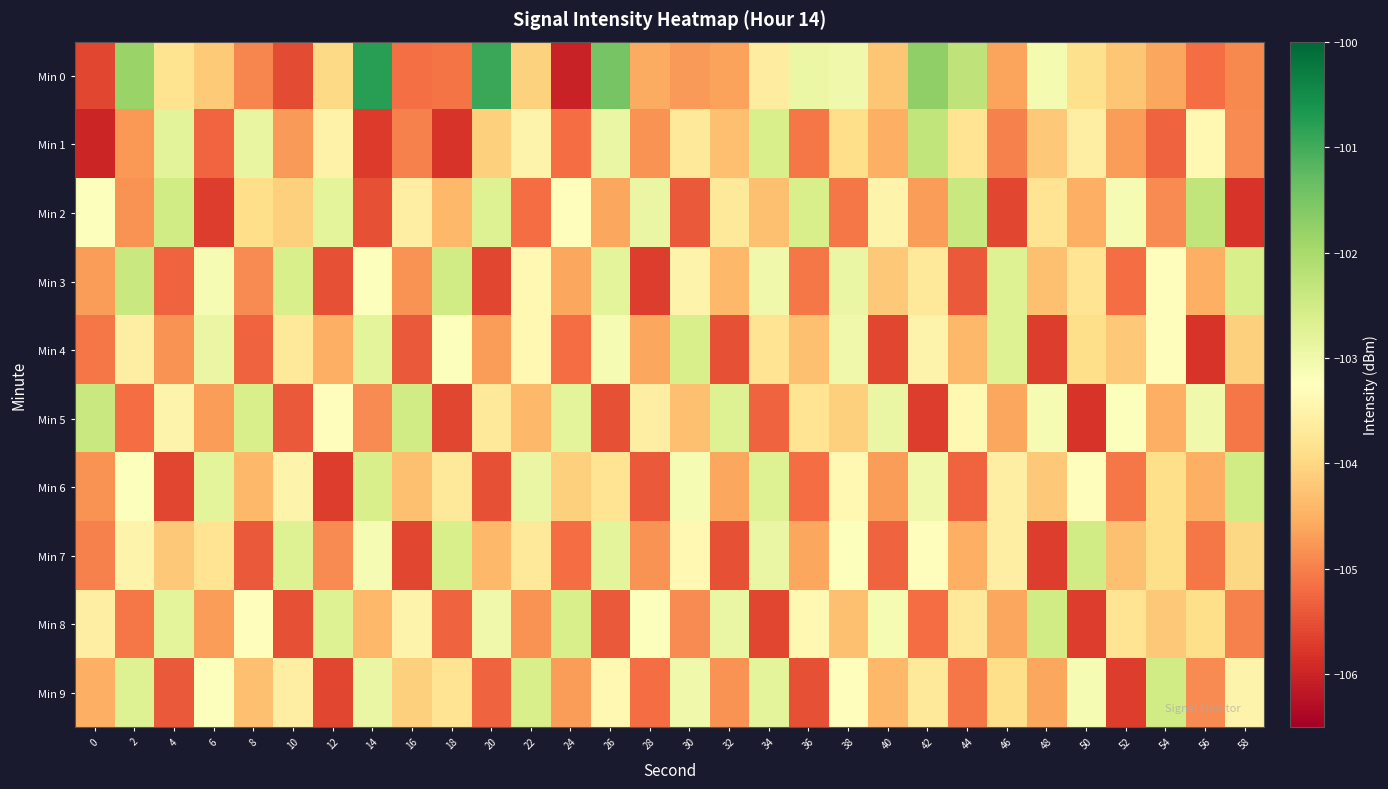

Reading left to right, extract all data points from this chart.

Min 0: 0=-105.6	2=-101.8	4=-103.8	6=-104.2	8=-104.9	10=-105.5	12=-104.0	14=-100.8	16=-105.2	18=-105.1	20=-100.9	22=-104.1	24=-106.0	26=-101.5	28=-104.6	30=-104.7	32=-104.7	34=-103.6	36=-102.9	38=-103.0	40=-104.2	42=-101.7	44=-102.3	46=-104.6	48=-103.1	50=-103.9	52=-104.2	54=-104.6	56=-105.2	58=-104.9
Min 1: 0=-106.0	2=-104.8	4=-102.8	6=-105.3	8=-102.9	10=-104.7	12=-103.5	14=-105.7	16=-105.0	18=-105.8	20=-104.1	22=-103.5	24=-105.2	26=-102.9	28=-104.8	30=-103.7	32=-104.3	34=-102.6	36=-105.1	38=-103.9	40=-104.5	42=-102.3	44=-103.8	46=-105.0	48=-104.2	50=-103.6	52=-104.7	54=-105.3	56=-103.4	58=-104.9
Min 2: 0=-103.2	2=-104.8	4=-102.5	6=-105.7	8=-103.9	10=-104.1	12=-102.8	14=-105.5	16=-103.6	18=-104.4	20=-102.7	22=-105.2	24=-103.3	26=-104.6	28=-102.9	30=-105.4	32=-103.7	34=-104.3	36=-102.6	38=-105.1	40=-103.5	42=-104.7	44=-102.4	46=-105.6	48=-103.8	50=-104.5	52=-103.1	54=-104.9	56=-102.3	58=-105.8
Min 3: 0=-104.7	2=-102.4	4=-105.3	6=-103.1	8=-104.9	10=-102.6	12=-105.5	14=-103.2	16=-104.8	18=-102.5	20=-105.6	22=-103.4	24=-104.6	26=-102.8	28=-105.7	30=-103.5	32=-104.4	34=-103.0	36=-105.1	38=-102.9	40=-104.2	42=-103.7	44=-105.4	46=-102.7	48=-104.3	50=-103.8	52=-105.2	54=-103.3	56=-104.5	58=-102.6
Min 4: 0=-105.1	2=-103.6	4=-104.8	6=-102.9	8=-105.3	10=-103.7	12=-104.5	14=-102.8	16=-105.4	18=-103.2	20=-104.7	22=-103.4	24=-105.2	26=-103.1	28=-104.6	30=-102.6	32=-105.5	34=-103.8	36=-104.3	38=-103.0	40=-105.6	42=-103.5	44=-104.4	46=-102.7	48=-105.7	50=-103.9	52=-104.2	54=-103.3	56=-105.8	58=-104.1
Min 5: 0=-102.4	2=-105.2	4=-103.5	6=-104.7	8=-102.6	10=-105.4	12=-103.3	14=-104.9	16=-102.5	18=-105.6	20=-103.7	22=-104.4	24=-102.8	26=-105.5	28=-103.6	30=-104.3	32=-102.7	34=-105.3	36=-103.8	38=-104.1	40=-102.9	42=-105.7	44=-103.4	46=-104.6	48=-103.1	50=-105.8	52=-103.2	54=-104.5	56=-103.0	58=-105.1
Min 6: 0=-104.8	2=-103.2	4=-105.6	6=-102.8	8=-104.4	10=-103.5	12=-105.7	14=-102.6	16=-104.3	18=-103.7	20=-105.5	22=-102.9	24=-104.1	26=-103.8	28=-105.4	30=-103.1	32=-104.6	34=-102.7	36=-105.2	38=-103.4	40=-104.7	42=-103.0	44=-105.3	46=-103.6	48=-104.2	50=-103.3	52=-105.1	54=-103.9	56=-104.5	58=-102.5
Min 7: 0=-105.0	2=-103.5	4=-104.2	6=-103.8	8=-105.4	10=-102.7	12=-104.9	14=-103.1	16=-105.6	18=-102.6	20=-104.4	22=-103.7	24=-105.2	26=-102.8	28=-104.8	30=-103.4	32=-105.5	34=-102.9	36=-104.6	38=-103.2	40=-105.3	42=-103.3	44=-104.5	46=-103.6	48=-105.7	50=-102.5	52=-104.3	54=-103.9	56=-105.1	58=-104.0
Min 8: 0=-103.6	2=-105.1	4=-102.8	6=-104.7	8=-103.3	10=-105.5	12=-102.7	14=-104.4	16=-103.5	18=-105.3	20=-103.0	22=-104.8	24=-102.6	26=-105.4	28=-103.2	30=-104.9	32=-102.9	34=-105.6	36=-103.4	38=-104.3	40=-103.1	42=-105.2	44=-103.7	46=-104.6	48=-102.5	50=-105.7	52=-103.8	54=-104.2	56=-103.9	58=-105.0
Min 9: 0=-104.5	2=-102.7	4=-105.4	6=-103.2	8=-104.3	10=-103.6	12=-105.6	14=-102.9	16=-104.1	18=-103.8	20=-105.3	22=-102.6	24=-104.7	26=-103.4	28=-105.2	30=-103.0	32=-104.8	34=-102.8	36=-105.5	38=-103.3	40=-104.4	42=-103.7	44=-105.1	46=-103.9	48=-104.6	50=-103.1	52=-105.7	54=-102.5	56=-104.9	58=-103.5